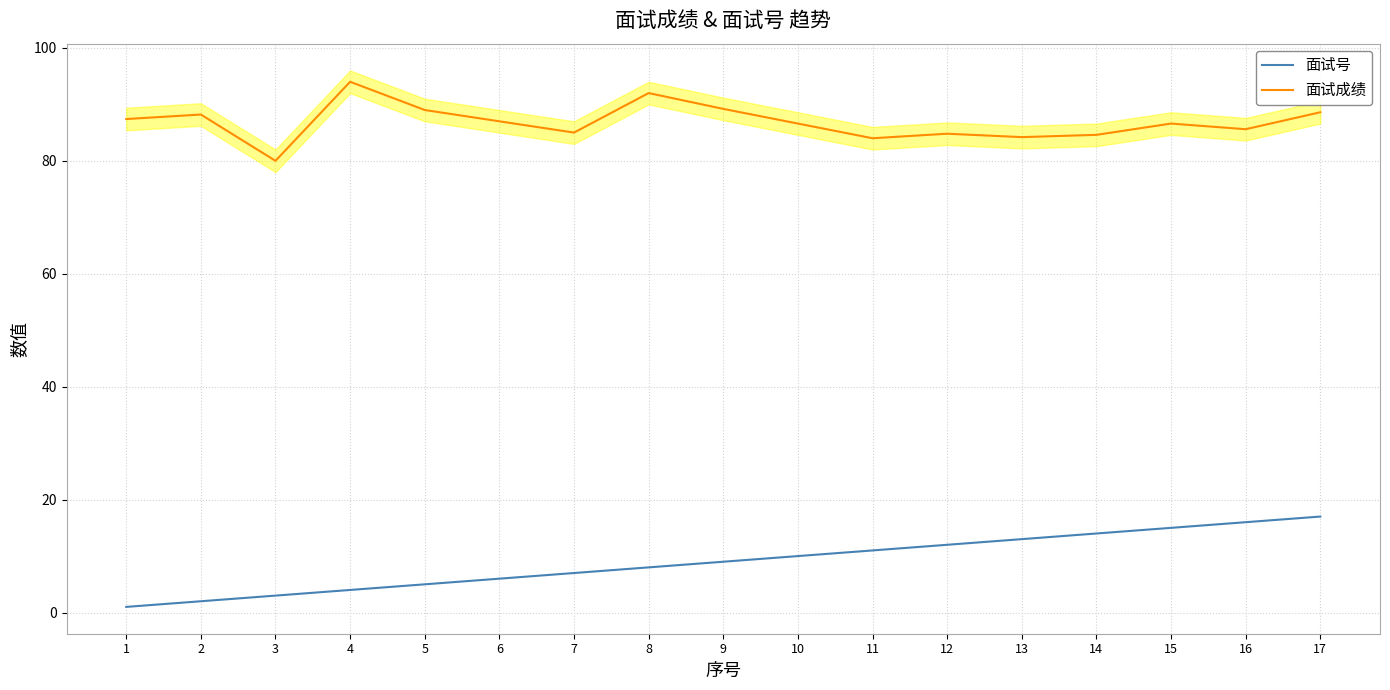

The 面试号 series shows 3.5 at 2. True or false?

False